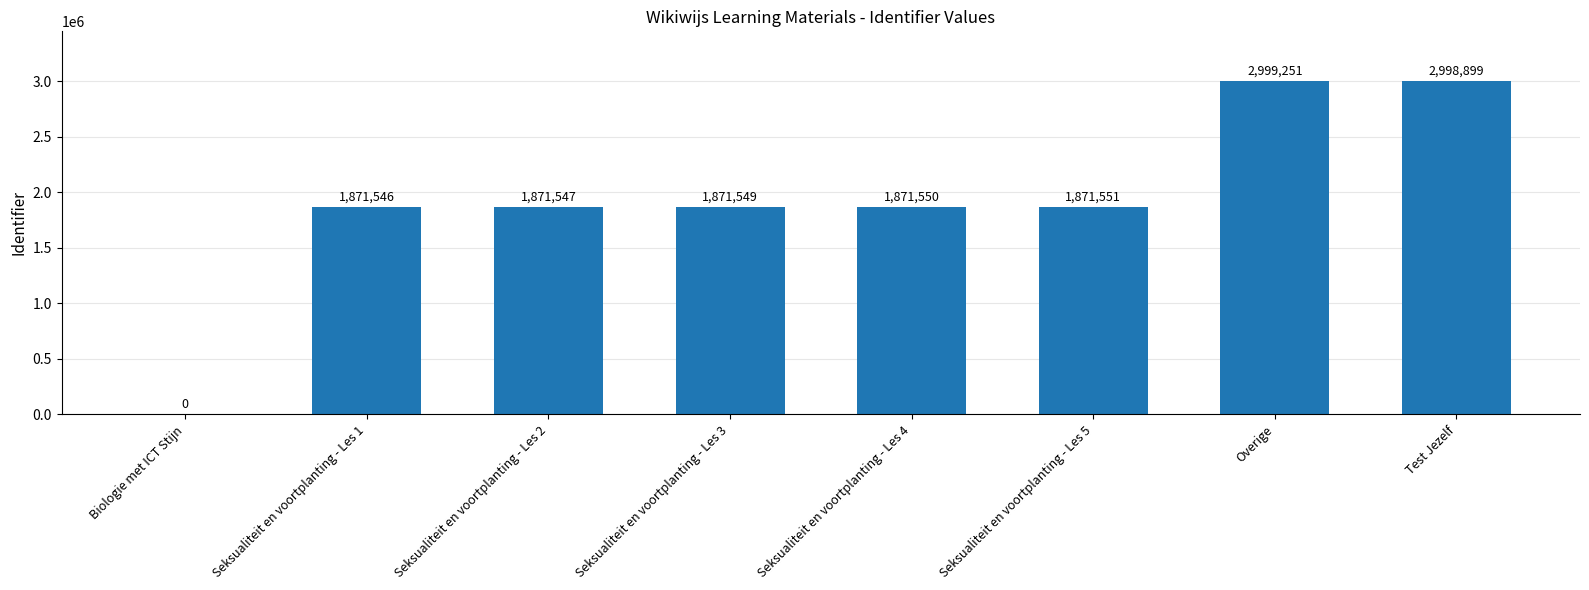

Reading left to right, list all the values displayed in this chart.

Biologie met ICT Stijn=0	Seksualiteit en voortplanting - Les 1=1871546	Seksualiteit en voortplanting - Les 2=1871547	Seksualiteit en voortplanting - Les 3=1871549	Seksualiteit en voortplanting - Les 4=1871550	Seksualiteit en voortplanting - Les 5=1871551	Overige=2999251	Test Jezelf=2998899